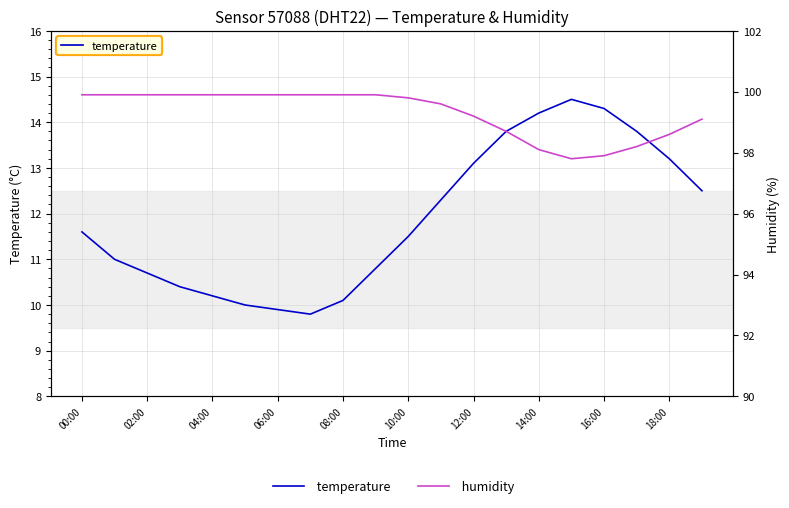

What is the total value across all series at 18:00?

111.8